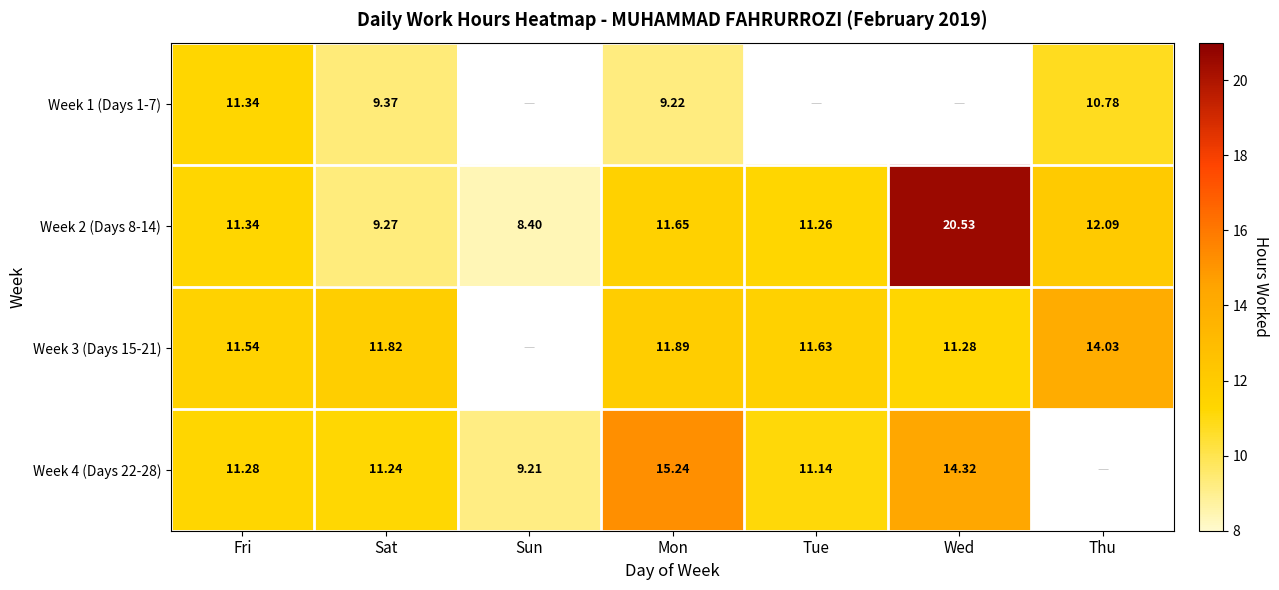

At which label does Week 2 (Days 8-14) first exceed 11?

Fri